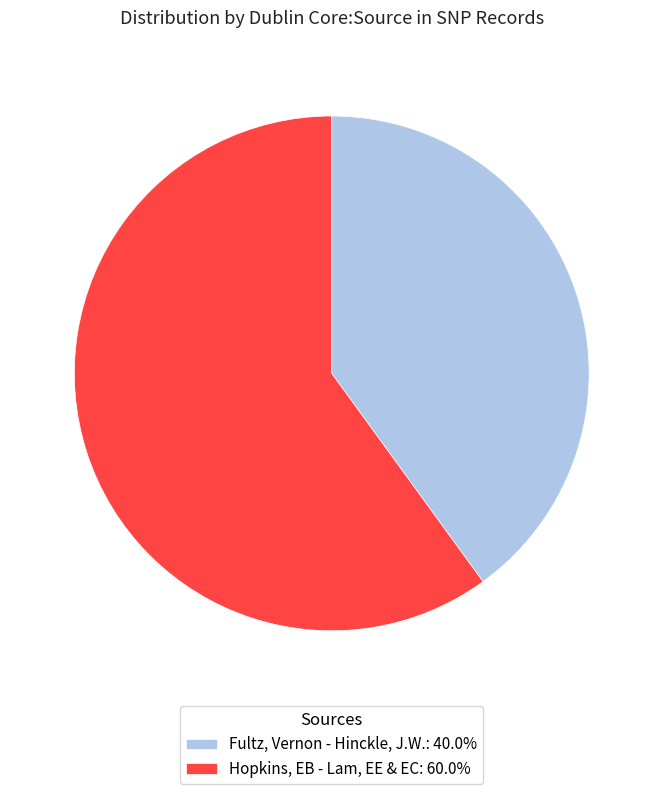

Is the sum of Hopkins, EB - Lam, EE & EC: 60.0% and Fultz, Vernon - Hinckle, J.W.: 40.0% greater than half?

Yes